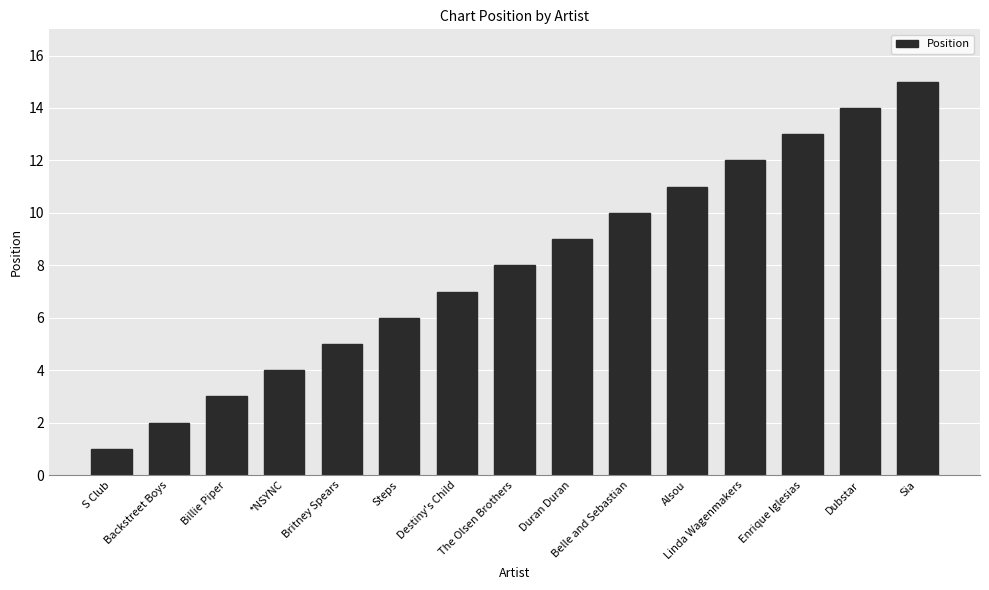

What is the sum of all values?

120